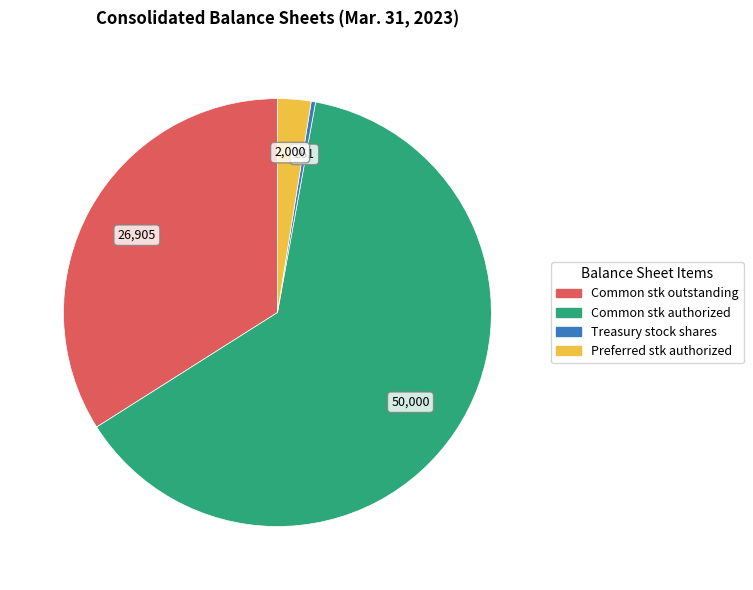

Is there any slice that represents more than half of the pie?

Yes